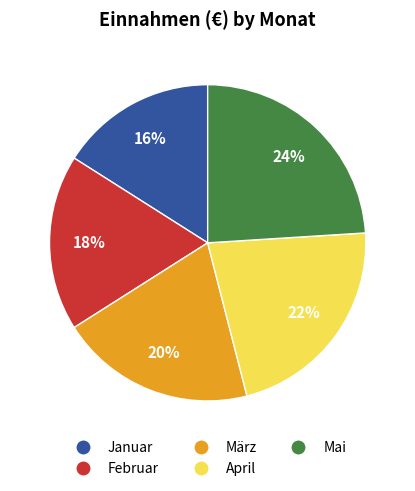

How many slices are in this pie chart?

5